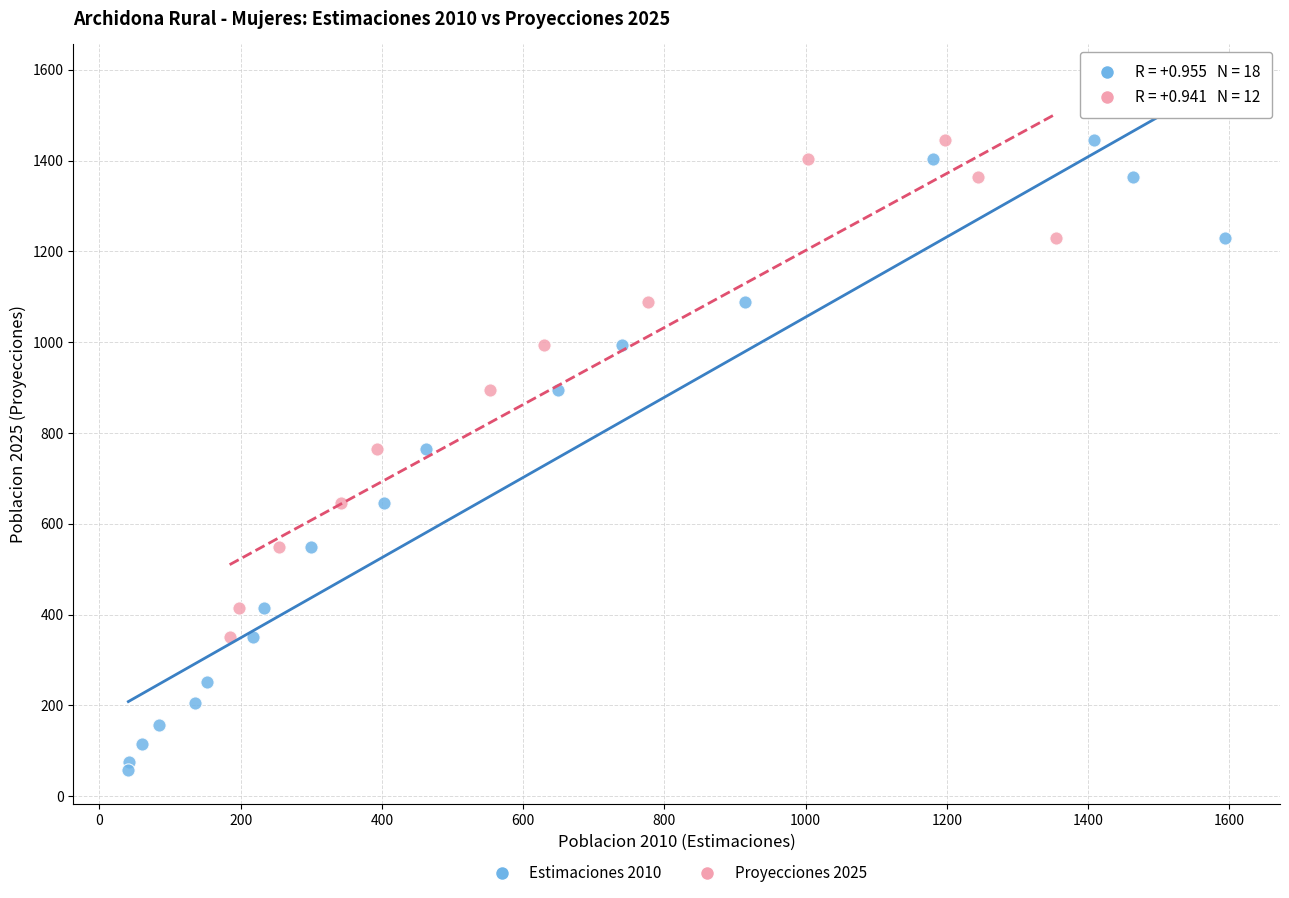

Which series has the widest spread of Y values?

Estimaciones 2010